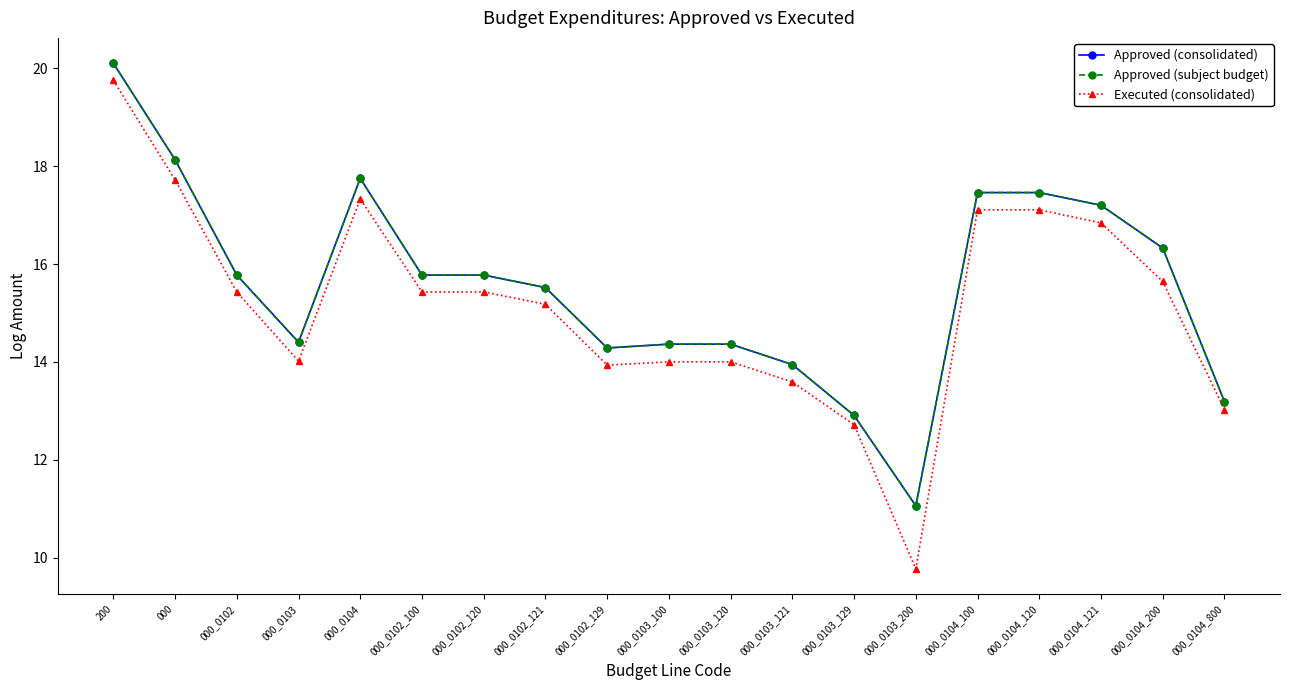

True or false: Approved (consolidated) has more than 1 points higher than both neighbors.

False